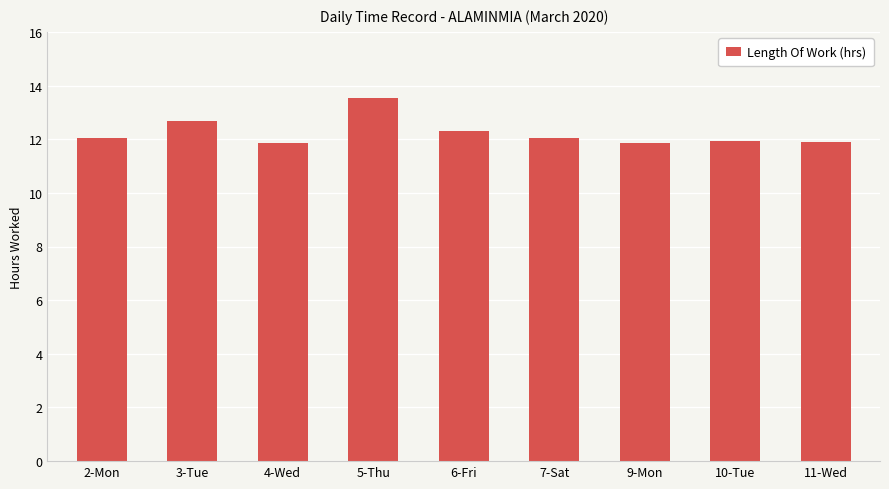

What is the change in value from 3-Tue to 10-Tue?

-0.8